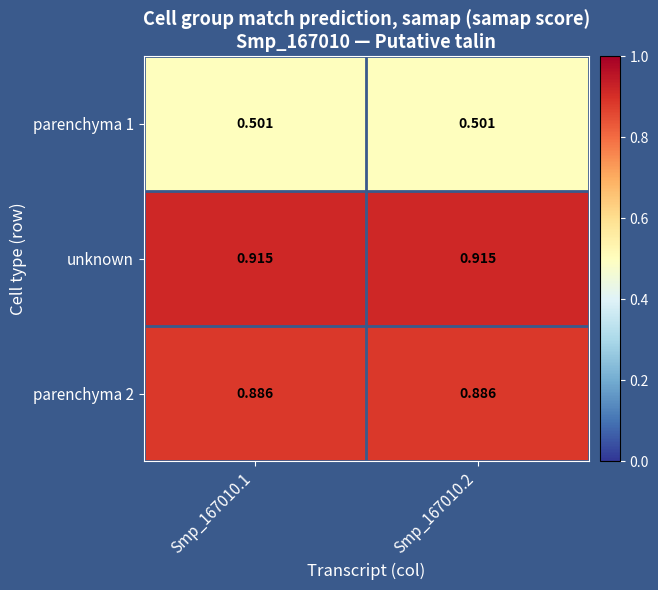

Is the value of parenchyma 1 at Smp_167010.2 greater than the value of unknown at Smp_167010.2?

No